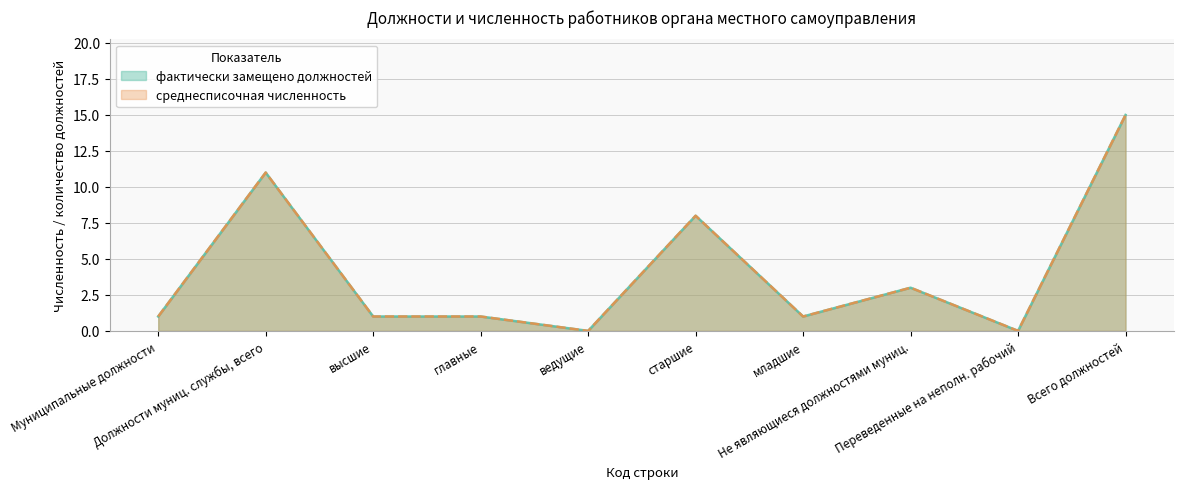

Does the chart display data point markers on the line(s)?

No